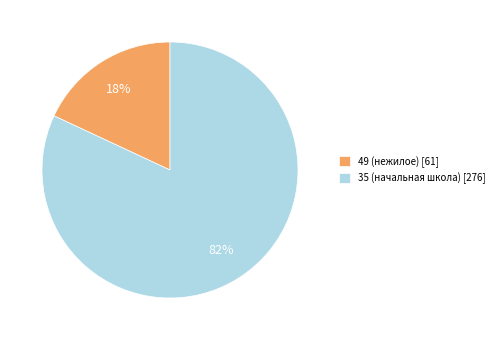

To the nearest percent, what portion does 35 represent?

82%